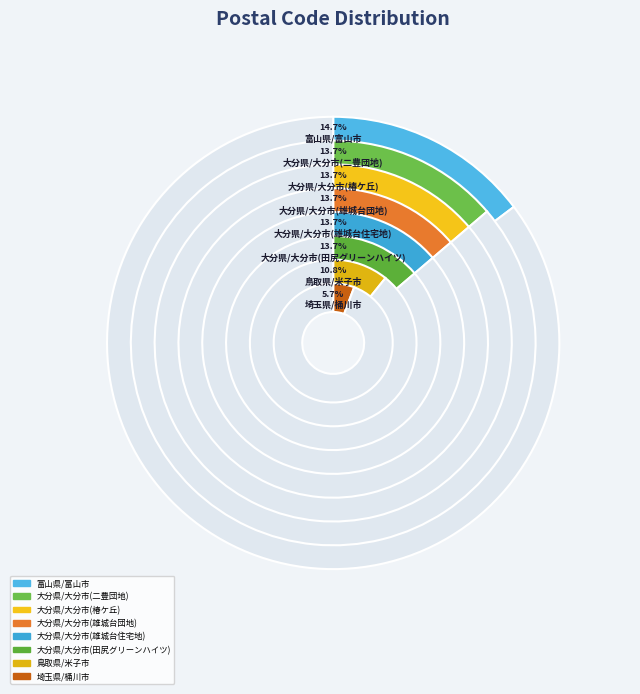

To the nearest percent, what is the average slice percentage?

12%